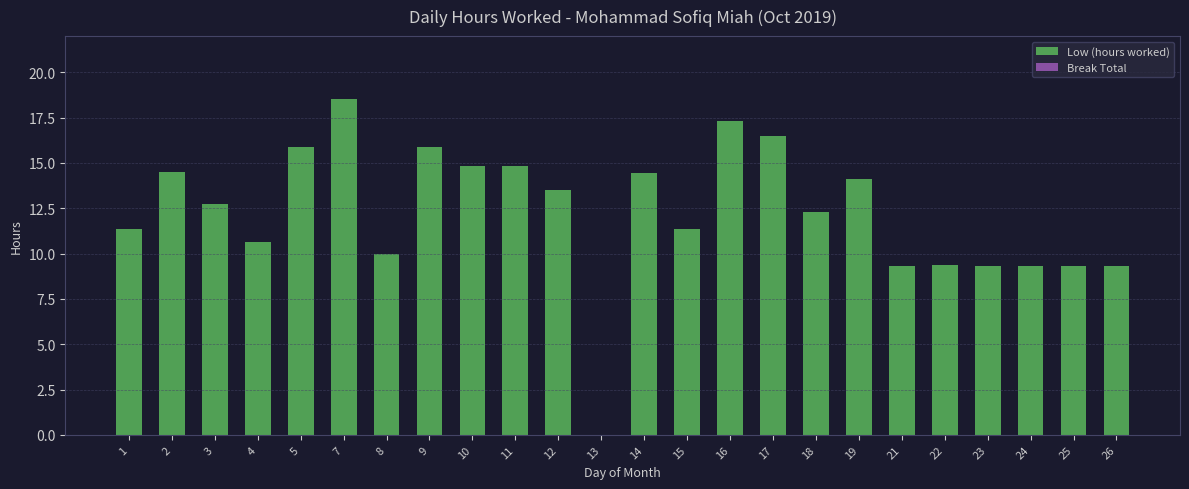

What is the maximum value shown in the chart?

18.6